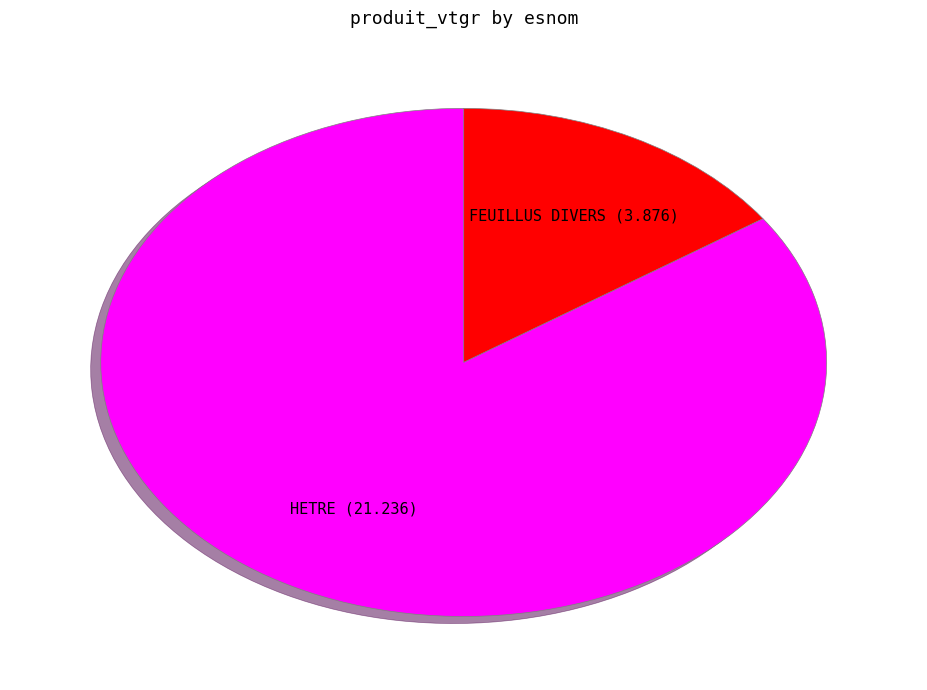

Which category has the smallest portion of the pie?

FEUILLUS DIVERS